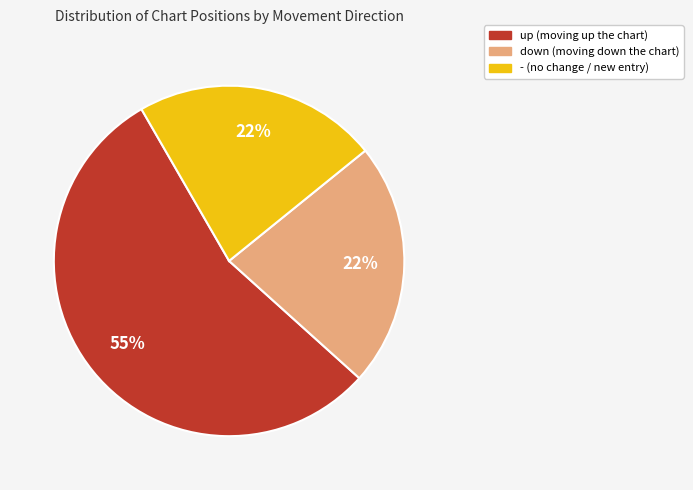

To the nearest percent, what is the average slice percentage?

33%